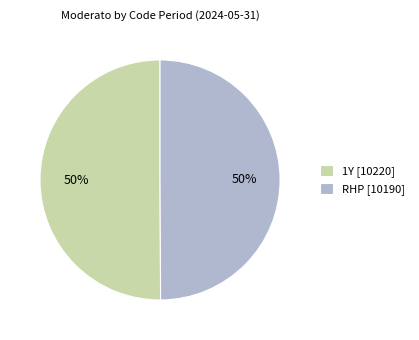

To the nearest percent, what portion does 1Y [10220] represent?

50%